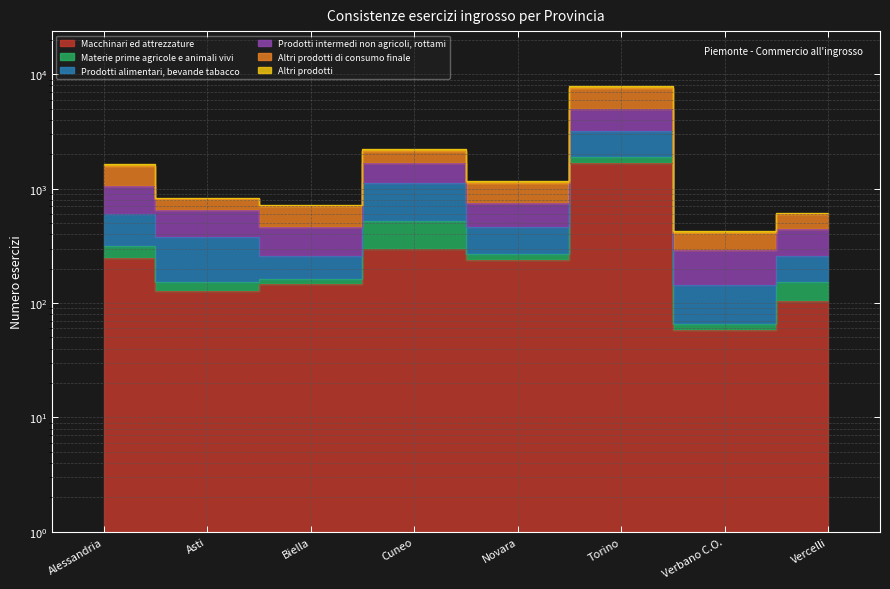

Read the Altri prodotti value at Asti, to the nearest 50.

150